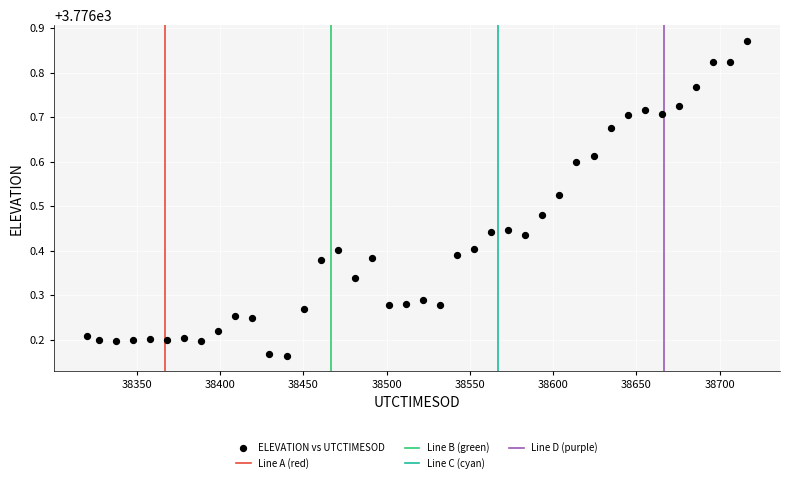

What is the range of X values (max minus min)?

396.3